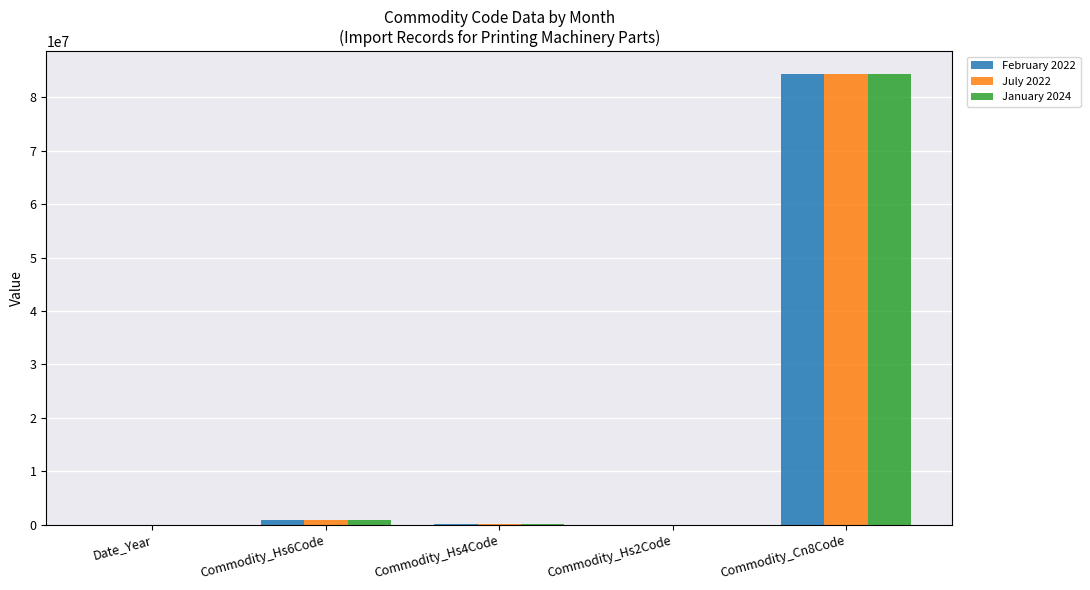

What is the greatest value displayed?

84439990